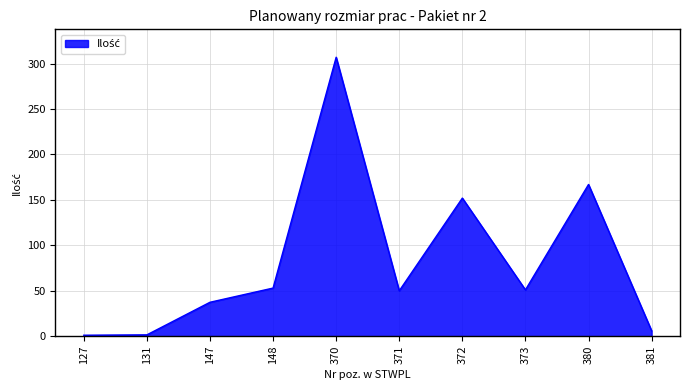

Read the value at 372.

152.0